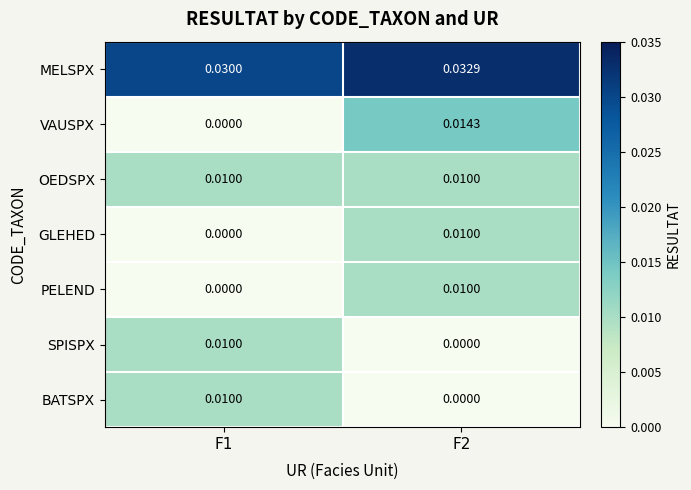

Which series has the largest total across all categories?

MELSPX